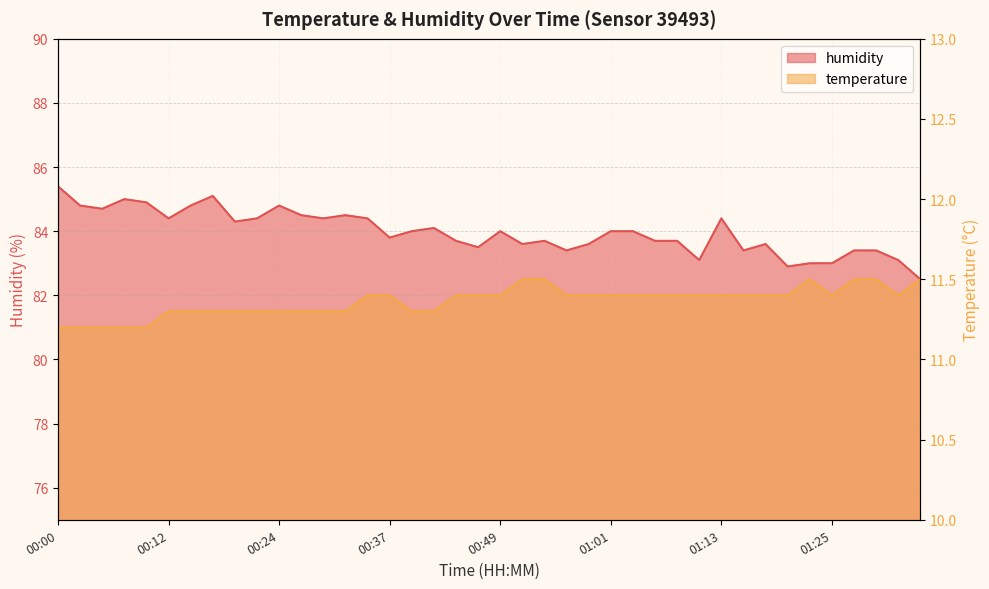

Which has a higher value, 00:02 or 00:46?

00:46